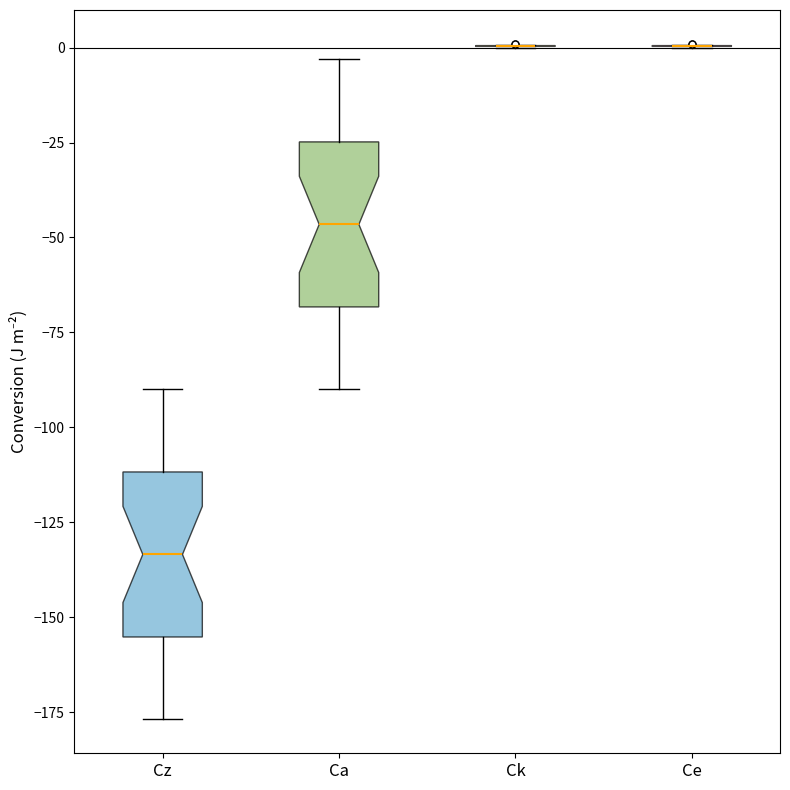

Reading left to right, read every box against the y-axis: the position of its median line, the range the box covers, and the ends of its whiskers. The values are not printed on the chart, so give them approximately, as read against the axis.

Cz: median -135, box -155 to -110, whiskers -175 to -90
Ca: median -45, box -70 to -25, whiskers -90 to -5
Ck: box collapsed to a line at 0, whiskers 0 to 0
Ce: box collapsed to a line at 0, whiskers 0 to 0